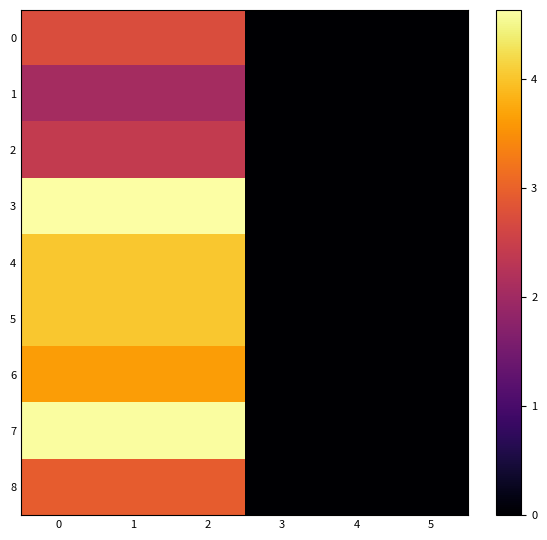

Which series changed the most between 2 and 4?

row_3